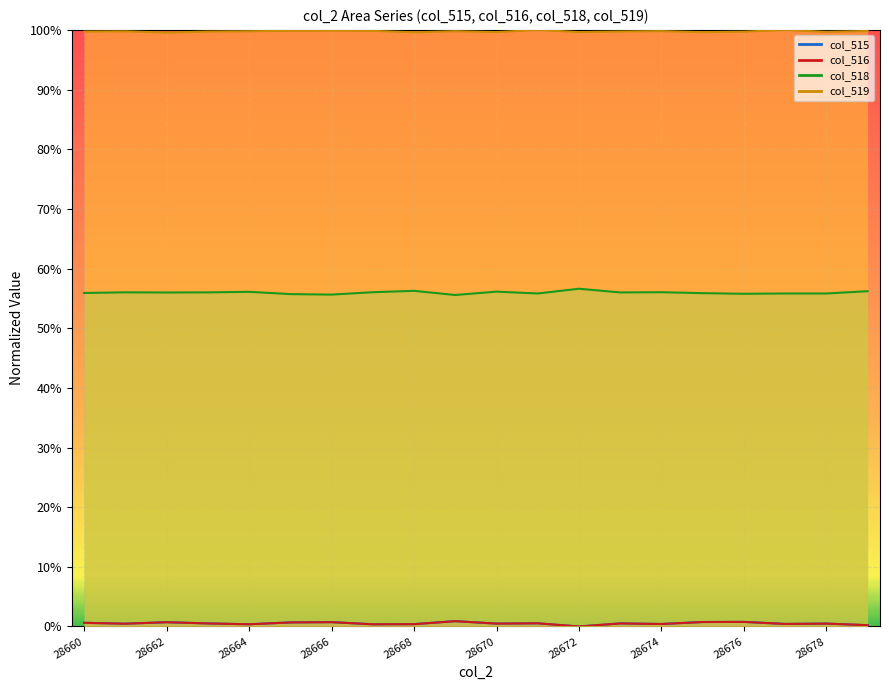

The value of col_518 at 28660 is 0.6. True or false?

True